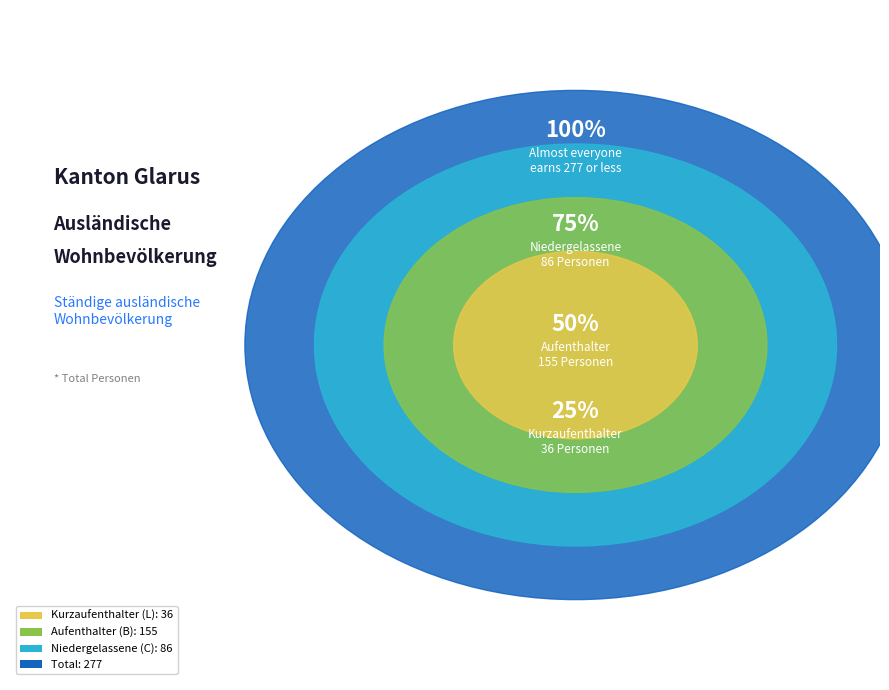

Which slice is the largest?

Total